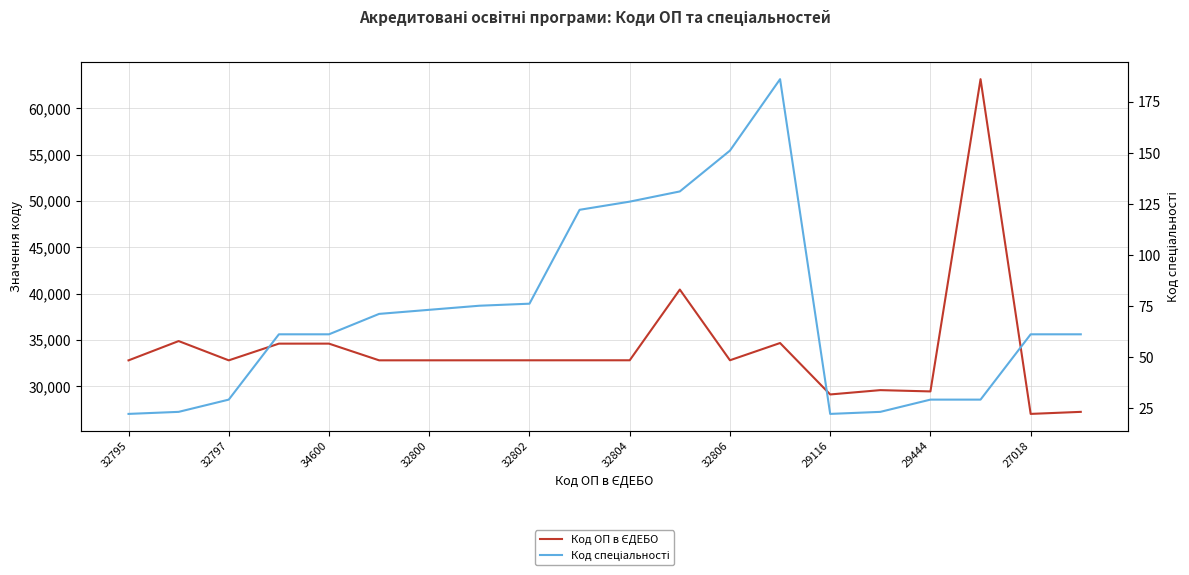

How many series are shown in this chart?

2